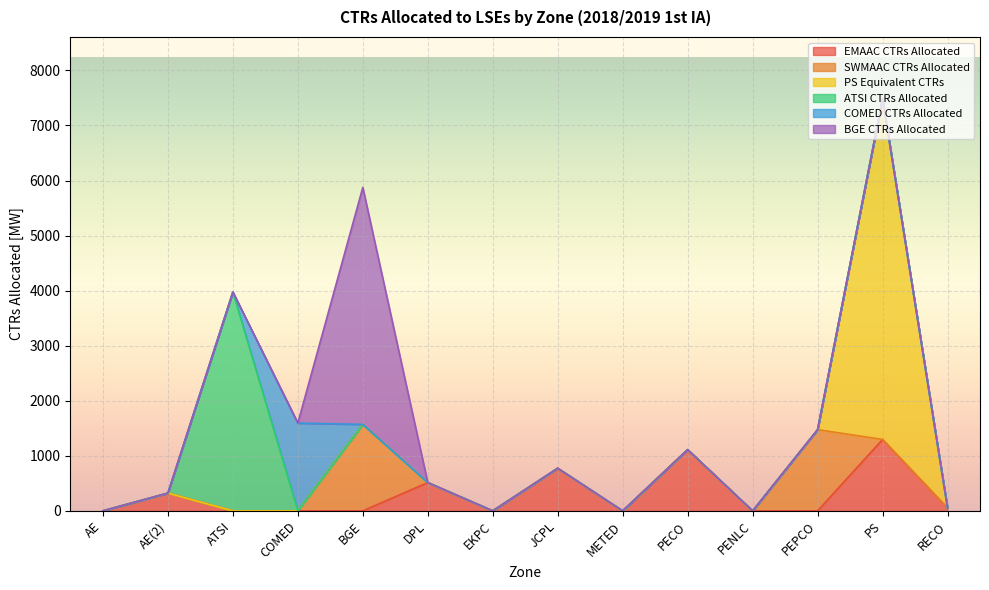

Reading left to right, transcribe all the data shown in this chart.

EMAAC CTRs Allocated: 0.0	321.7	0.0	0.0	0.0	513.7	0.0	773.5	0.0	1111.6	0.0	0.0	1296.8	51.7
SWMAAC CTRs Allocated: 0.0	0.0	0.0	0.0	1570.3	0.0	0.0	0.0	0.0	0.0	0.0	1474.7	0.0	0.0
PS Equivalent CTRs: 0.0	0.0	0.0	0.0	0.0	0.0	0.0	0.0	0.0	0.0	0.0	0.0	6188.1	0.0
ATSI CTRs Allocated: 0.0	0.0	3974.8	0.0	0.0	0.0	0.0	0.0	0.0	0.0	0.0	0.0	0.0	0.0
COMED CTRs Allocated: 0.0	0.0	0.0	1594.4	0.0	0.0	0.0	0.0	0.0	0.0	0.0	0.0	0.0	0.0
BGE CTRs Allocated: 0.0	0.0	0.0	0.0	4304.8	0.0	0.0	0.0	0.0	0.0	0.0	0.0	0.0	0.0